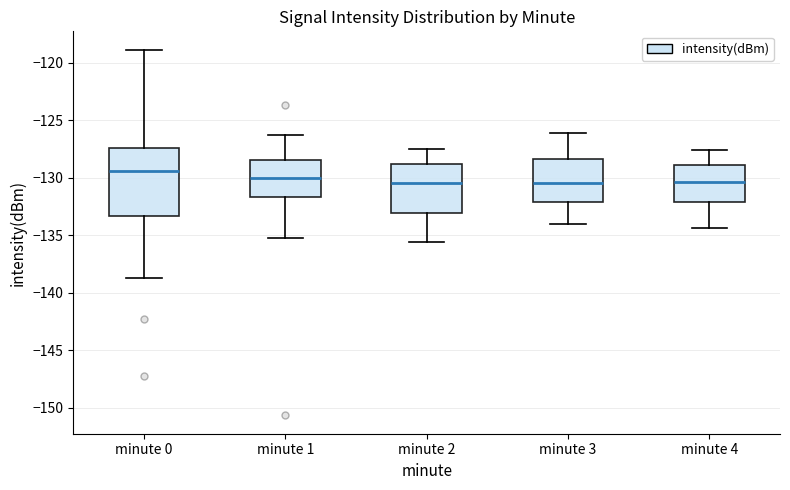

Reading left to right, transcribe this box plot: for each box, give where its median line is, the range the box spans, and where its two whiskers end, as read against the y-axis. The values are not printed on the chart, so give them approximately, as read against the axis.

minute 0: median -129.5, box -133.5 to -127.5, whiskers -138.5 to -119.0
minute 1: median -130.0, box -131.5 to -128.5, whiskers -135.0 to -126.5
minute 2: median -130.5, box -133.0 to -129.0, whiskers -135.5 to -127.5
minute 3: median -130.5, box -132.0 to -128.5, whiskers -134.0 to -126.0
minute 4: median -130.5, box -132.0 to -129.0, whiskers -134.5 to -127.5